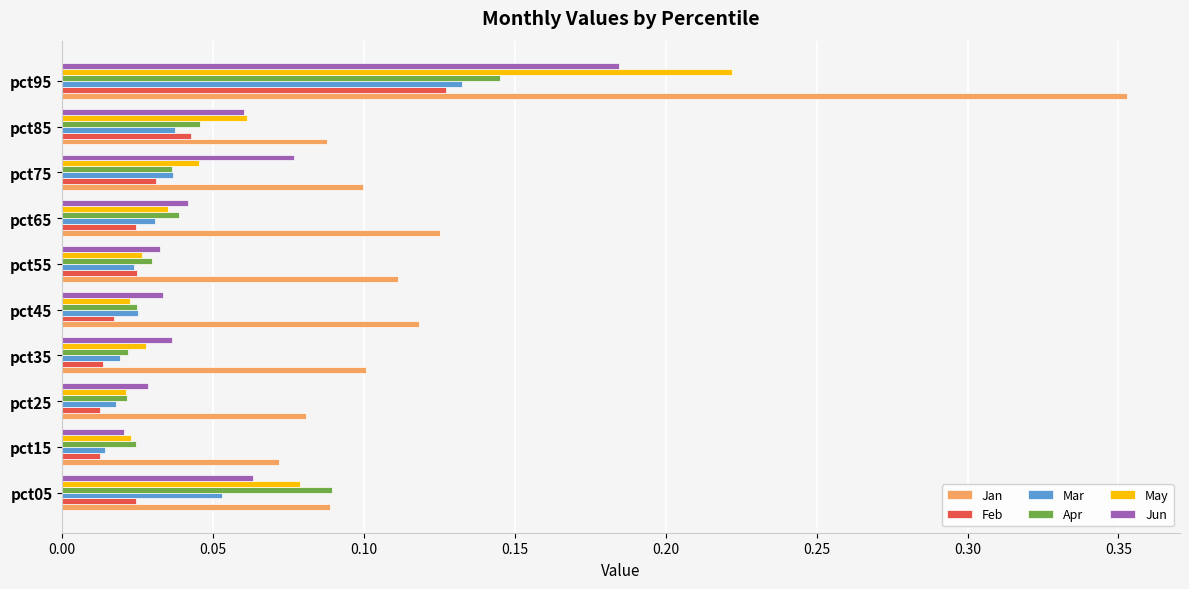

Is the value of Apr at pct25 greater than the value of Mar at pct95?

No